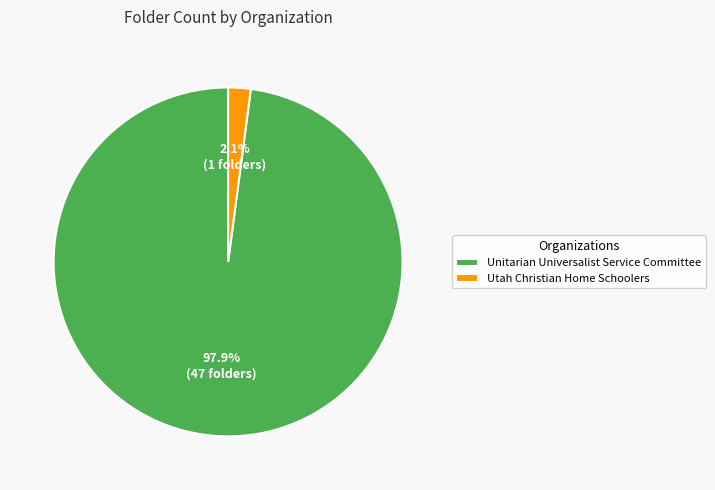

Rank the categories by value from lowest to highest.

Utah Christian Home Schoolers, Unitarian Universalist Service Committee